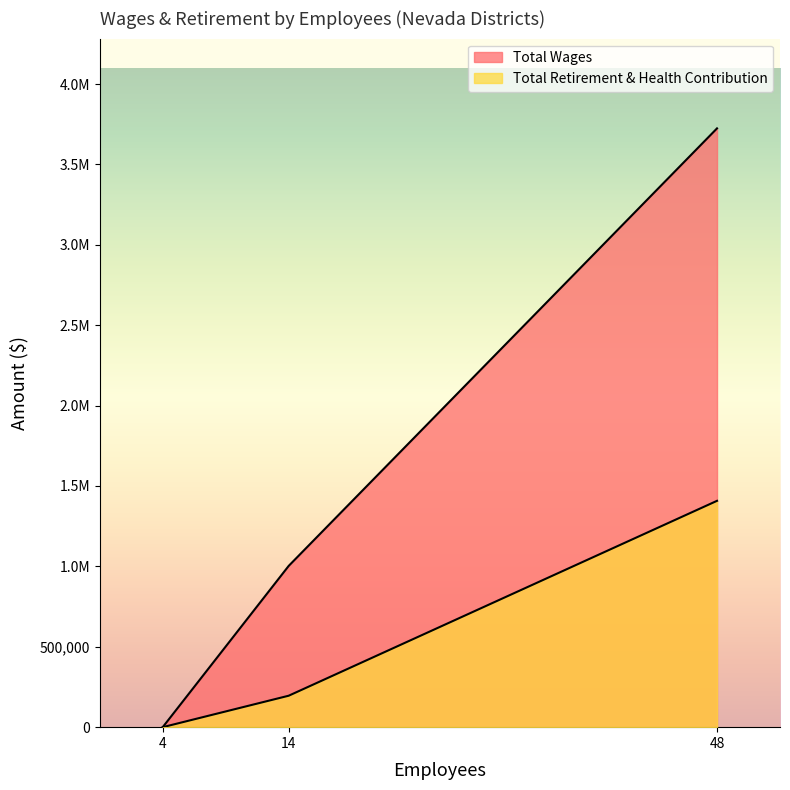

Rank the series by their maximum value, from highest to lowest.

Total Wages, Total Retirement & Health Contribution